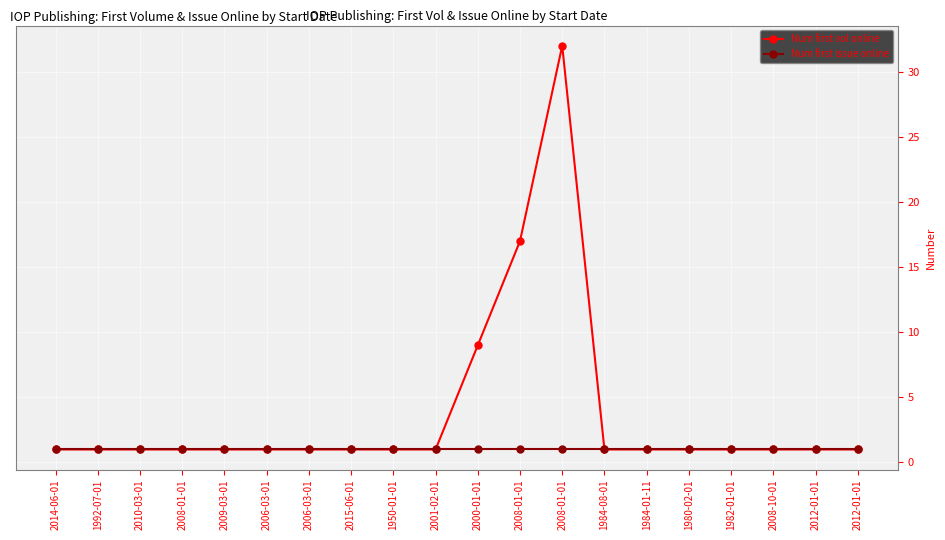

What are all the series names shown in the legend?

Num first vol online, Num first issue online